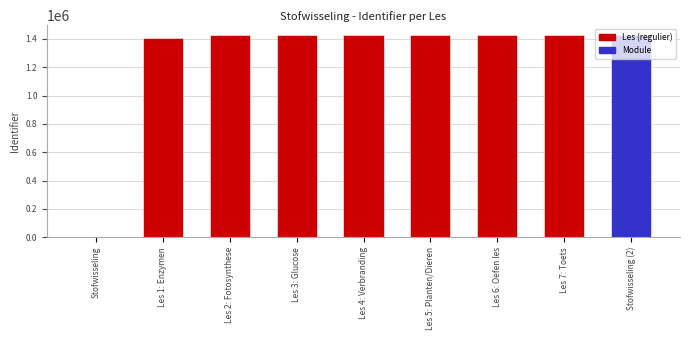

The chart shows a value of 2293574 at Les 1: Enzymen. True or false?

False